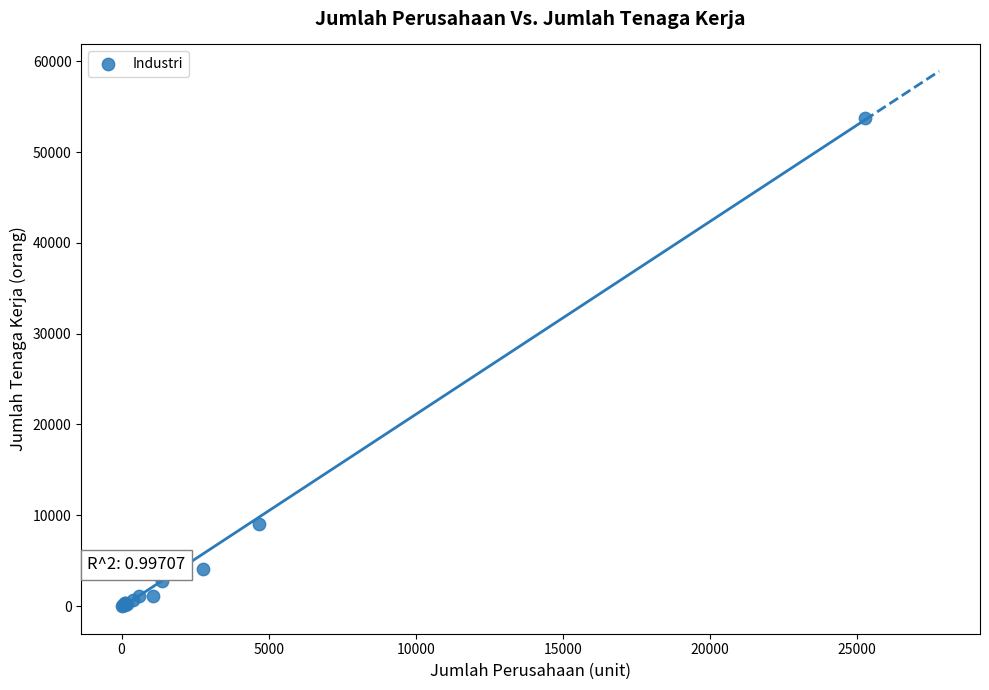

What Y value in the scatter plot is closest to 26932?

9040